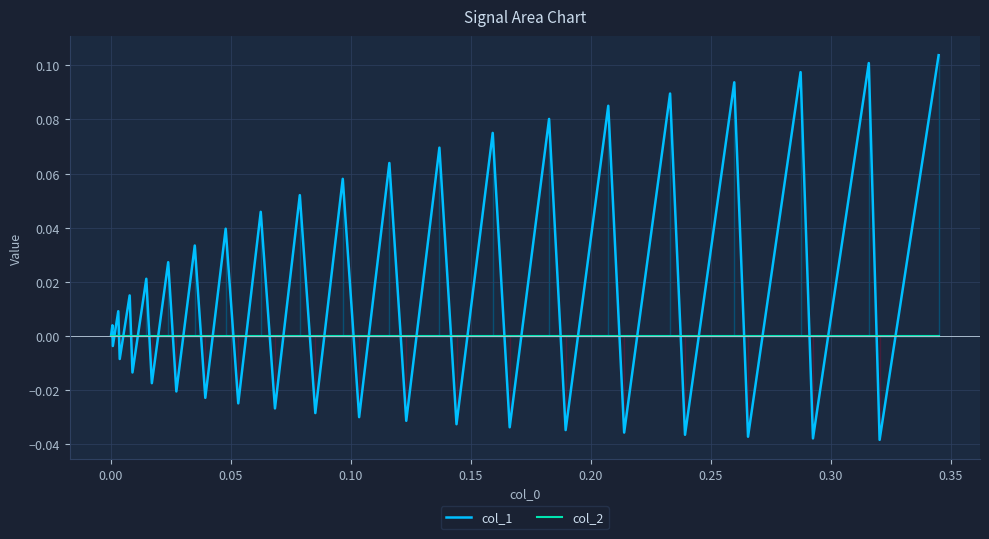

Reading left to right, transcribe all the data shown in this chart.

col_1: 0.0	0.0	-0.0	0.0	-0.0	0.0	-0.0	0.0	-0.0	0.0	-0.0	0.0	-0.0	0.0	-0.0	0.0	-0.0	0.1	-0.0	0.1	-0.0	0.1	-0.0	0.1	-0.0	0.1	-0.0	0.1	-0.0	0.1	-0.0	0.1	-0.0	0.1	-0.0	0.1	-0.0	0.1	-0.0	0.1
col_2: 0.0	0.0	0.0	0.0	0.0	0.0	0.0	0.0	0.0	0.0	0.0	0.0	0.0	0.0	0.0	0.0	0.0	0.0	0.0	0.0	0.0	0.0	0.0	0.0	0.0	0.0	0.0	0.0	0.0	0.0	0.0	0.0	0.0	0.0	0.0	0.0	0.0	0.0	0.0	0.0